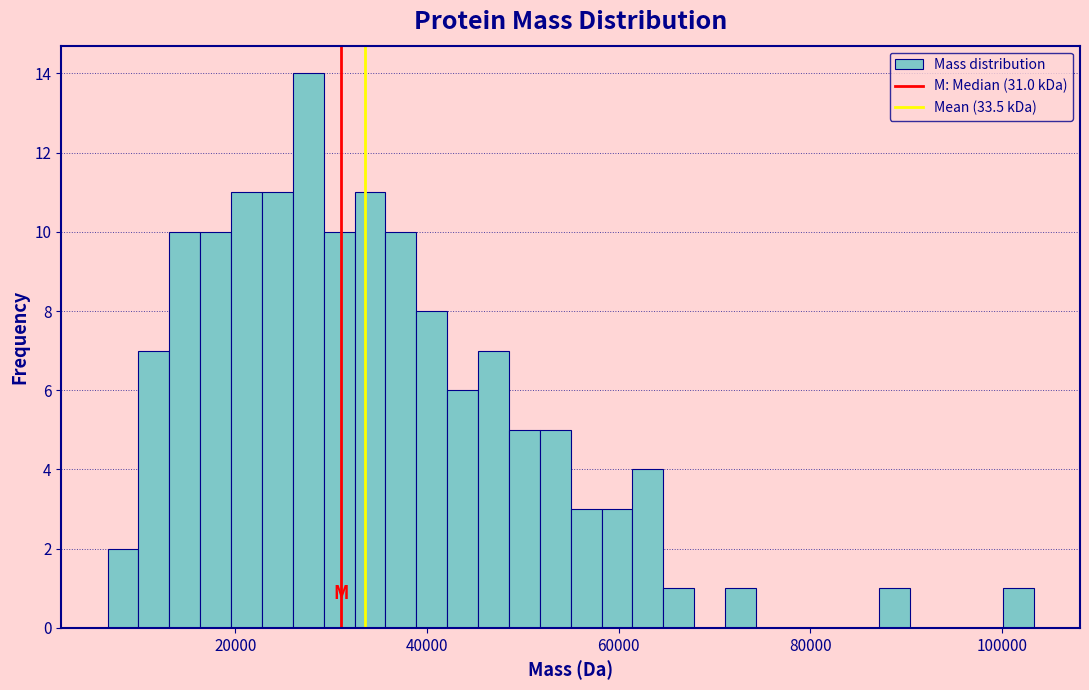

Read against the x-axis, roughly where is the centre of the tallest bar?

28000